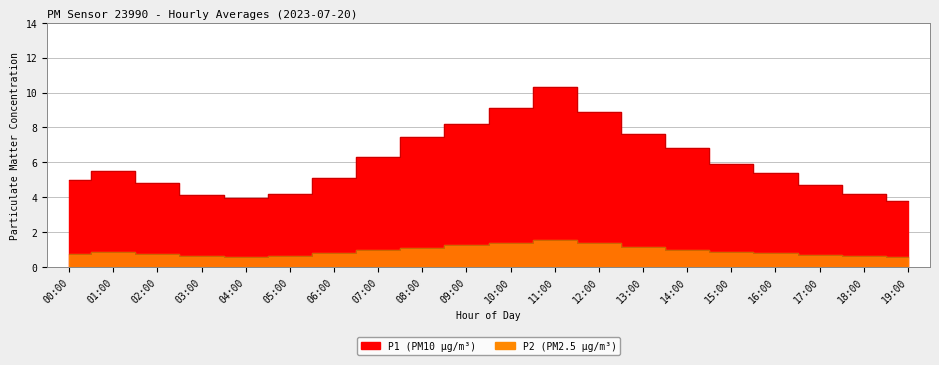

What is the sum of all P2 values?

18.2